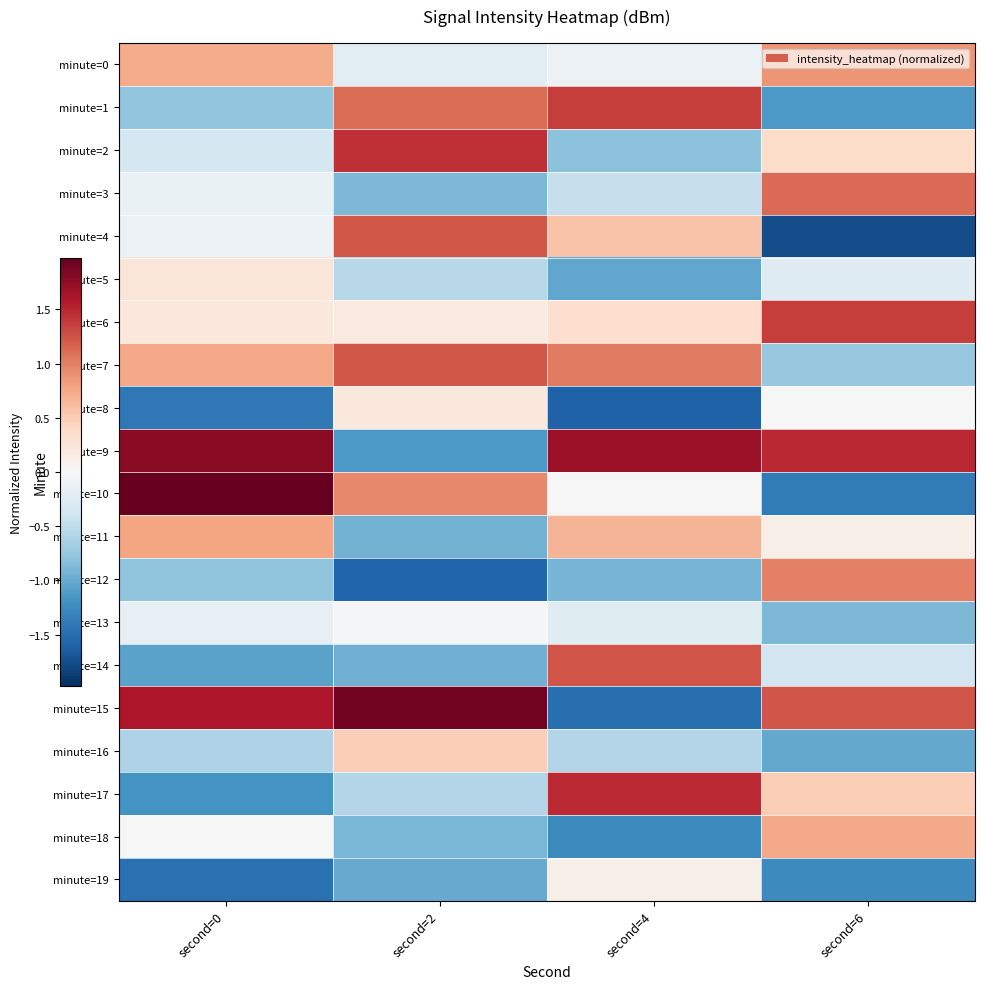

Which label corresponds to the largest value in the chart?

second=0